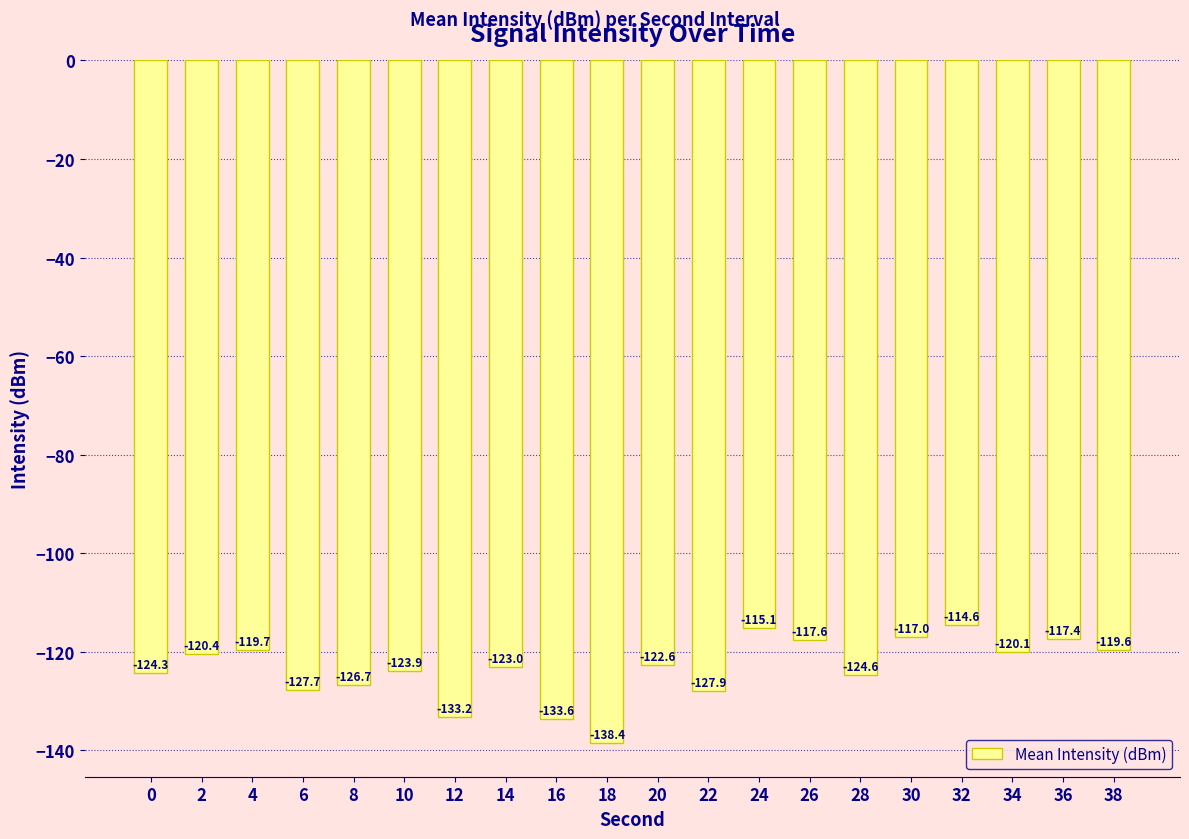

Rank the categories by value from highest to lowest.

32, 24, 30, 36, 26, 38, 4, 34, 2, 20, 14, 10, 0, 28, 8, 6, 22, 12, 16, 18